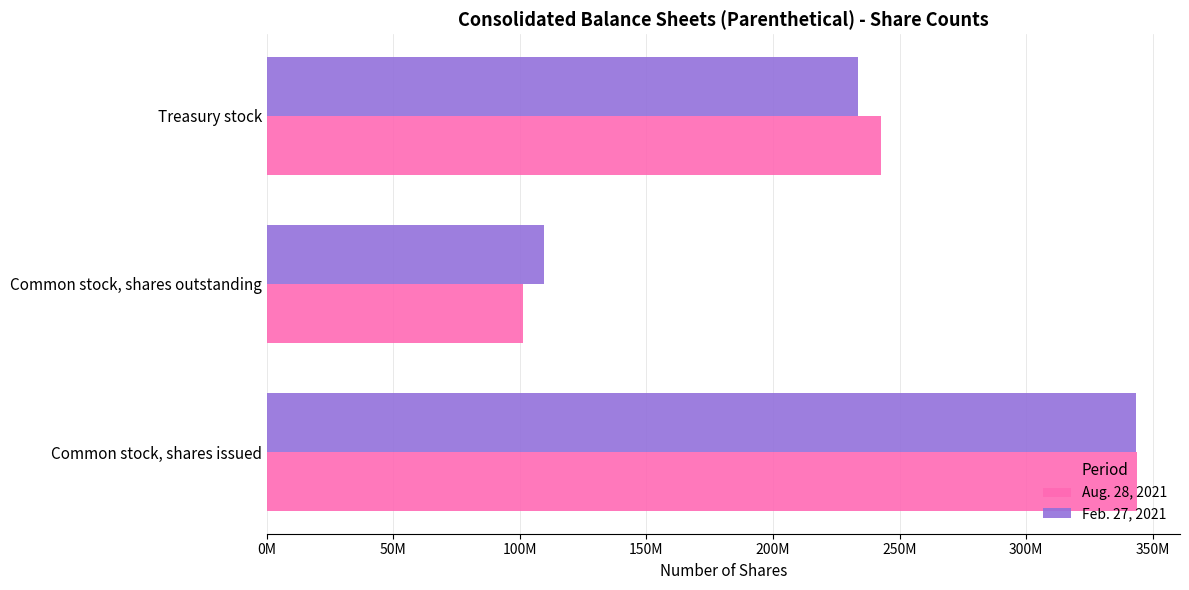

What are all the series names shown in the legend?

Aug. 28, 2021, Feb. 27, 2021